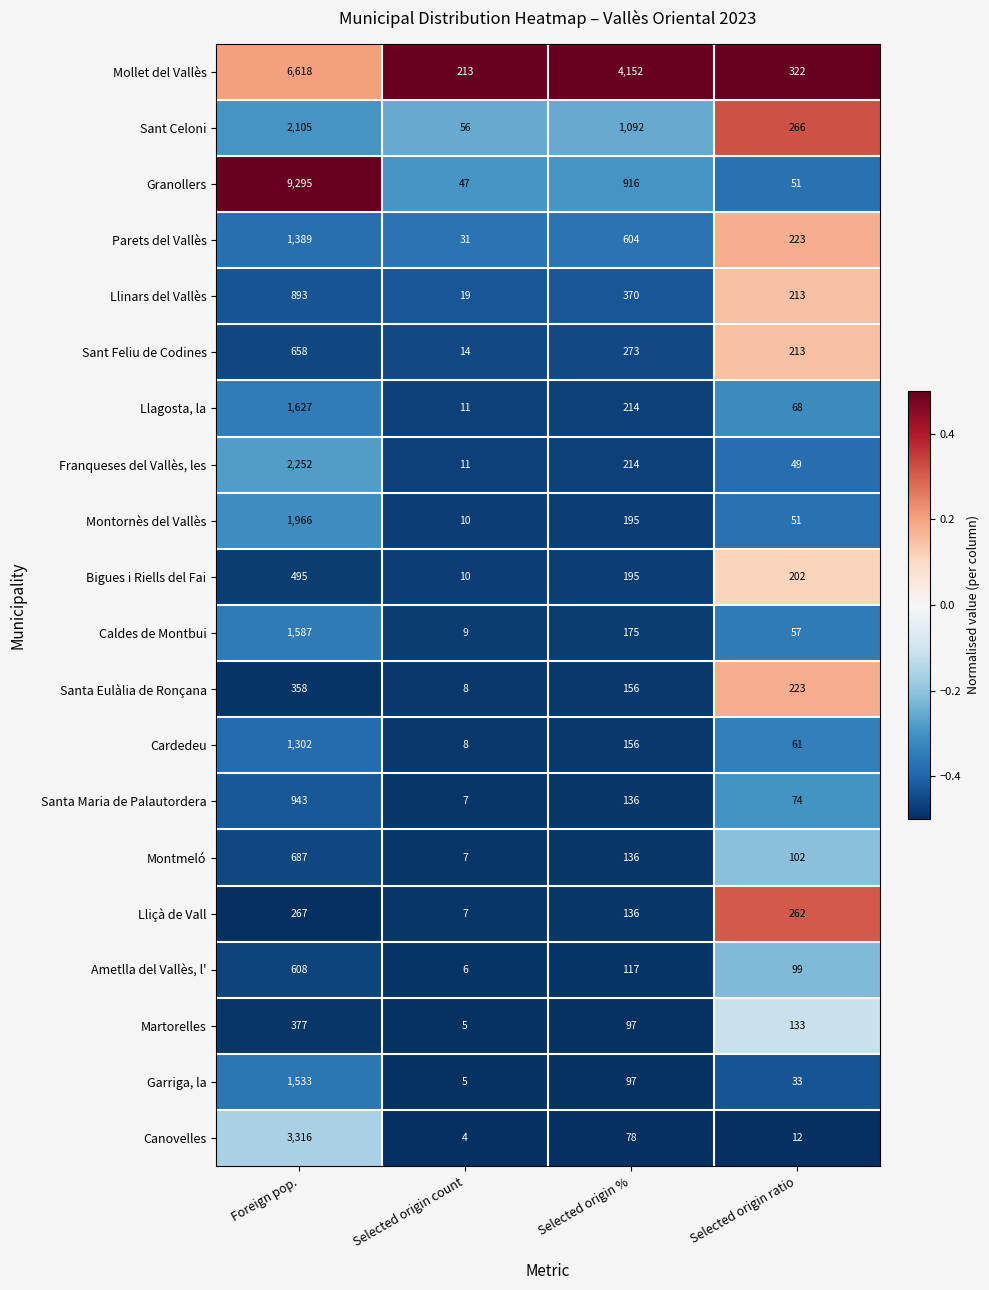

Which category has the lowest value across all series?

Selected origin count